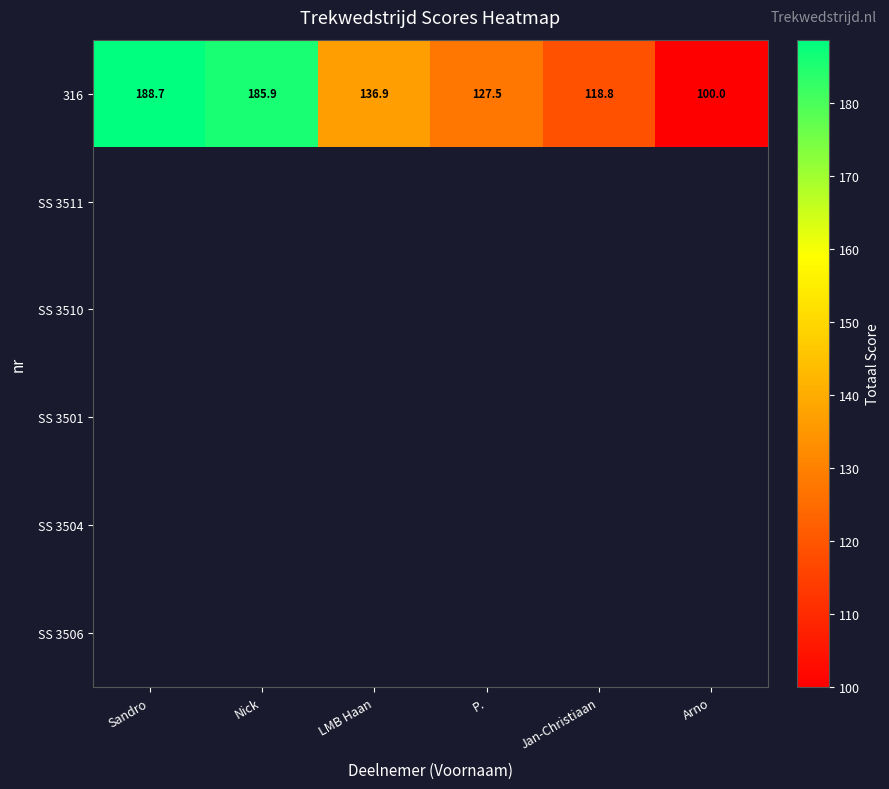

What is the difference between the 316 values at Arno and Nick?

85.9